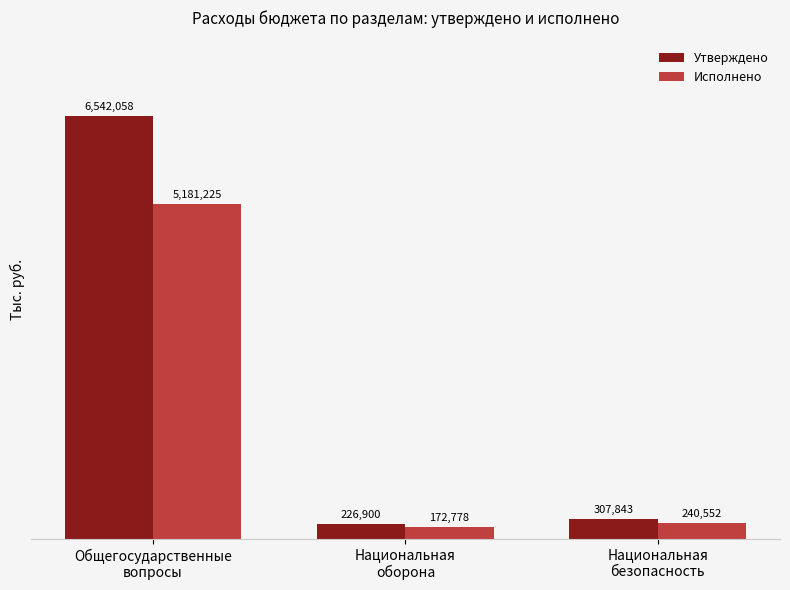

What is the value of the Утверждено bar at the 3rd from the left?

307843.3